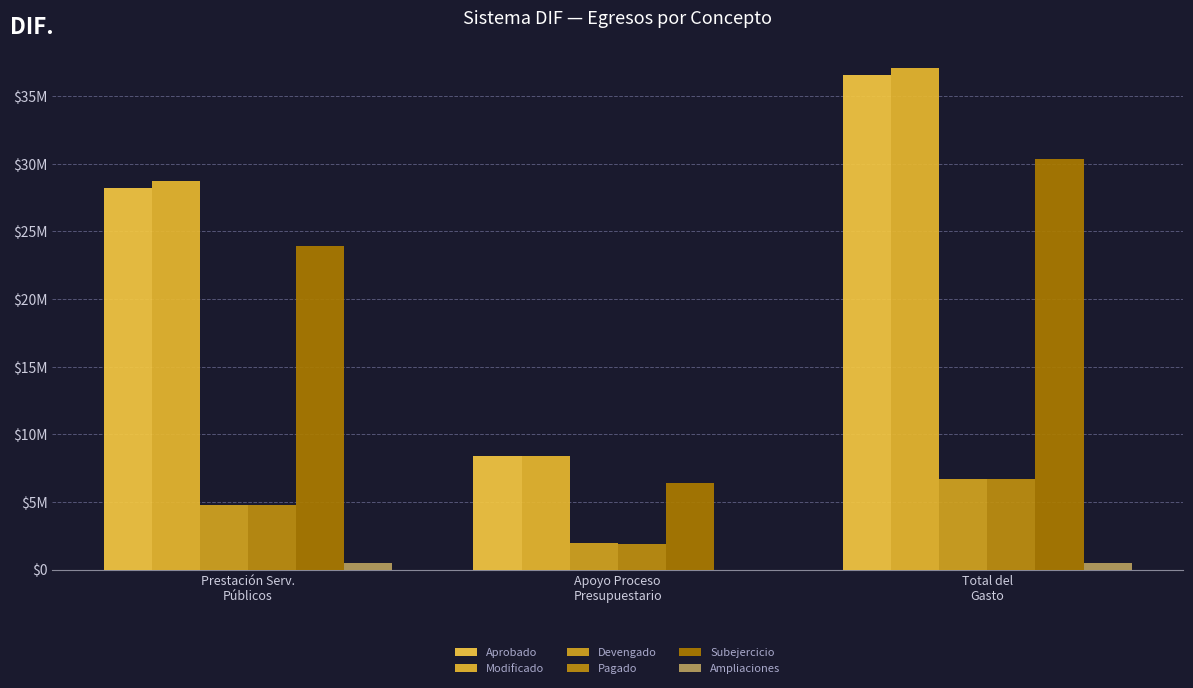

The Modificado series shows 8363868.3 at Apoyo Proceso
Presupuestario. True or false?

True